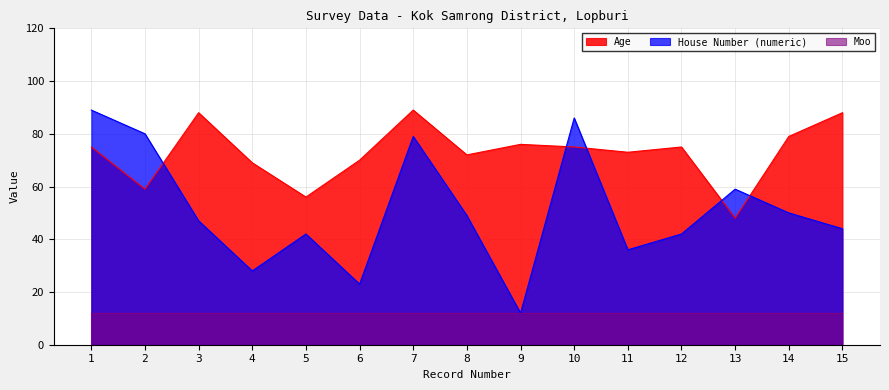

Which category has the highest value across all series?

7